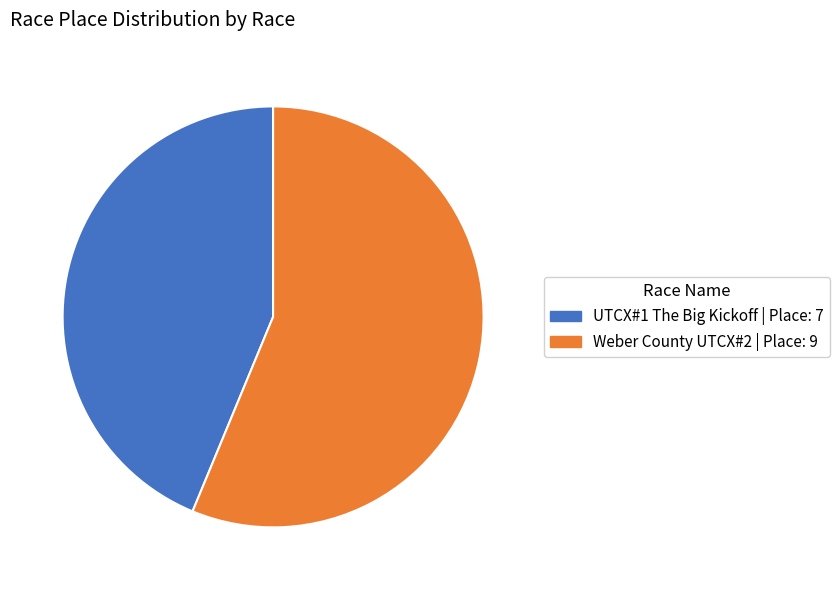

How many segments does this pie chart have?

2